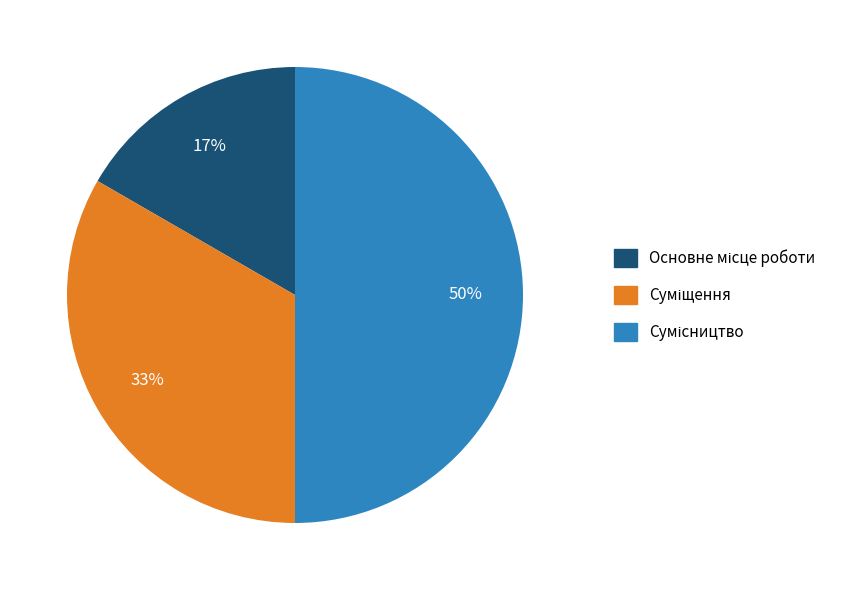

To the nearest percent, what is the average slice percentage?

33%